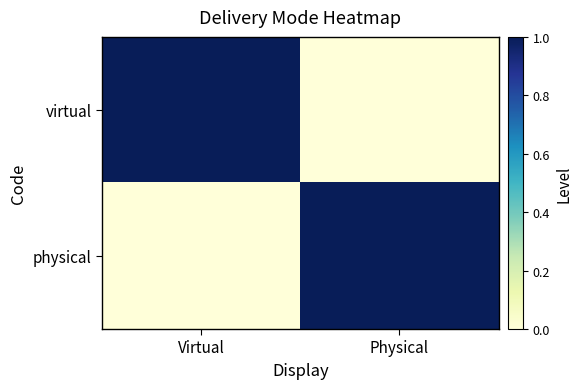

Reading right to left, extract all data points from this chart.

virtual: Physical=0	Virtual=1
physical: Physical=1	Virtual=0